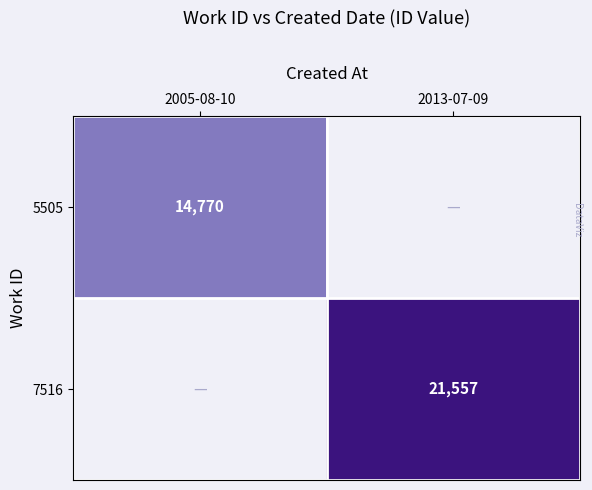

True or false: 7516 has a value of 21557 at 2013-07-09.

True